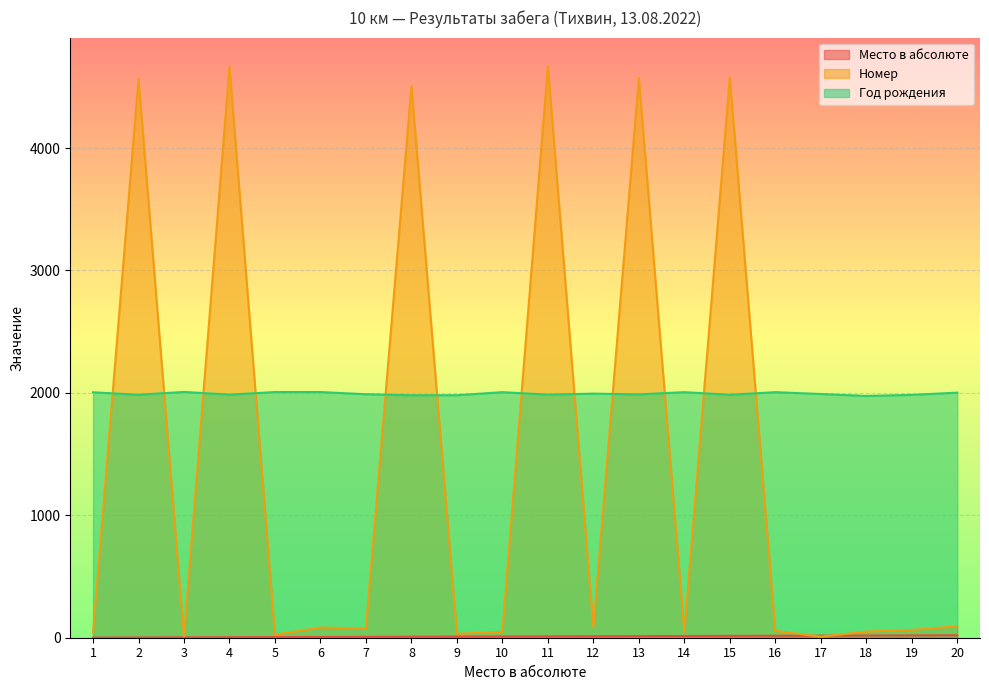

What is the value of the Год рождения point at the 6th from the left?

2007